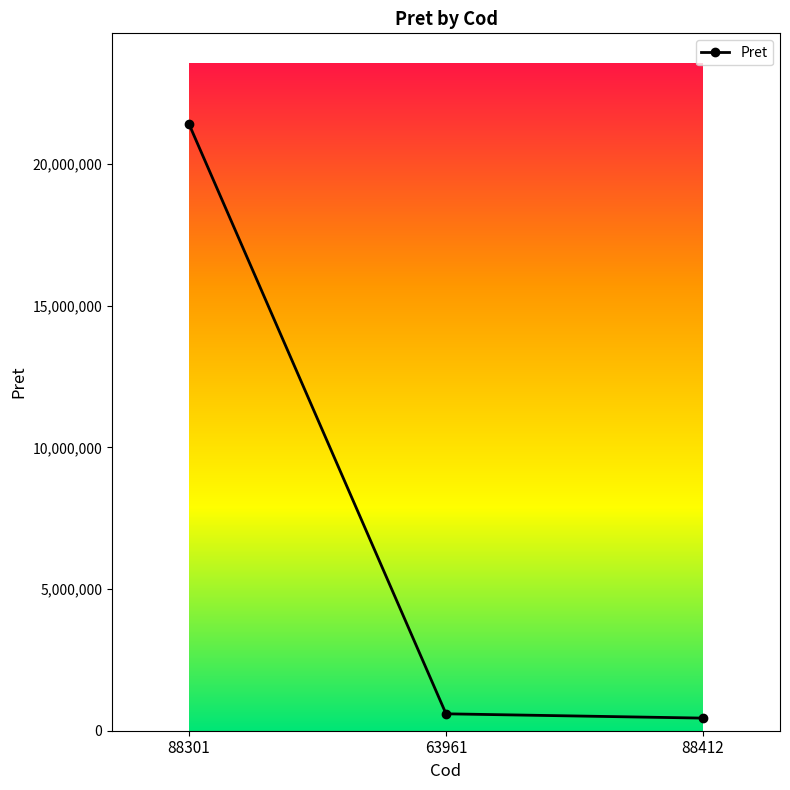

Does the chart have visible grid lines?

No